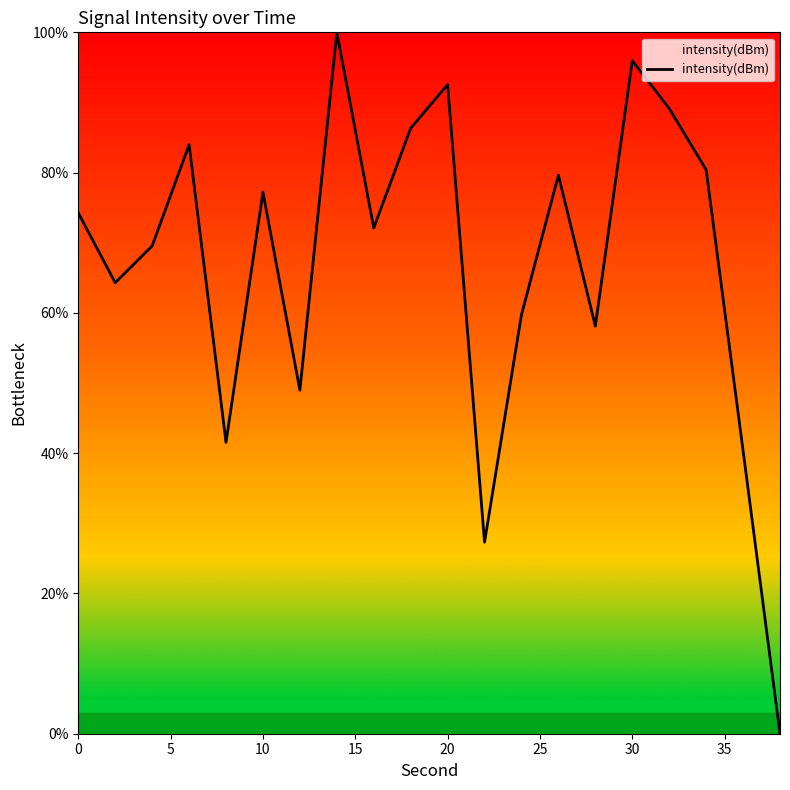

How many categories are shown in the chart?

20